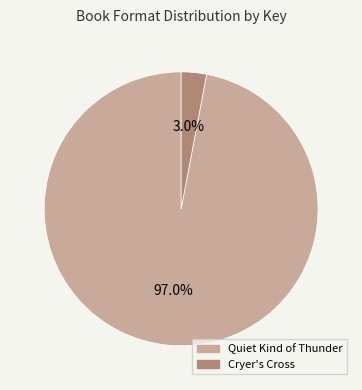

Rank the categories by value from lowest to highest.

Cryer's Cross, Quiet Kind of Thunder